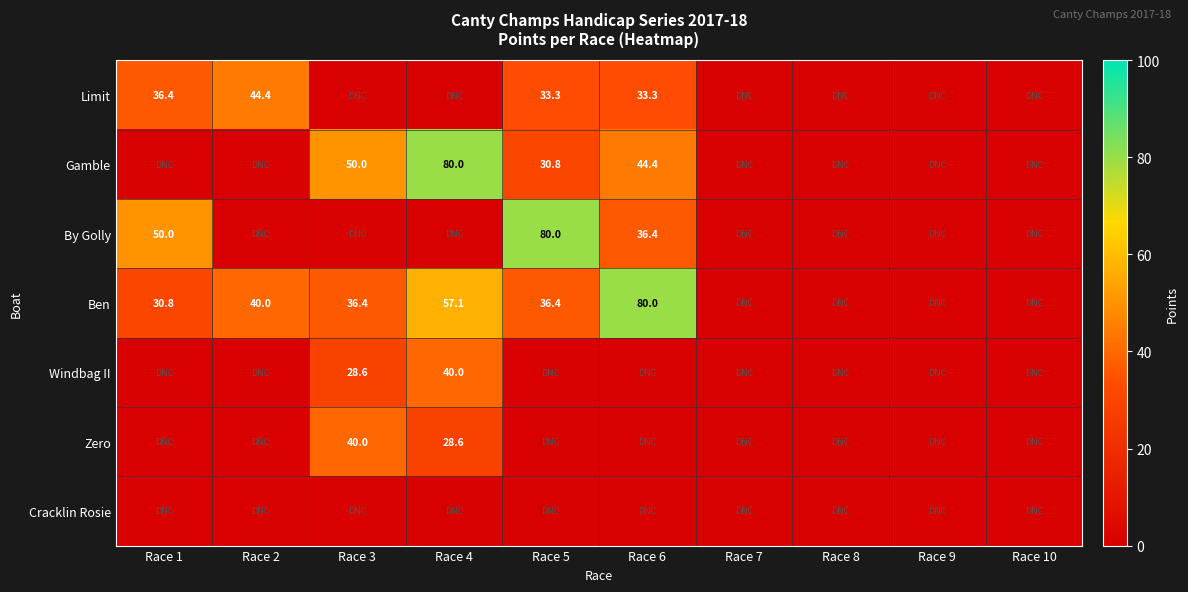

True or false: By Golly has a value of 50.0 at Race 1.

True